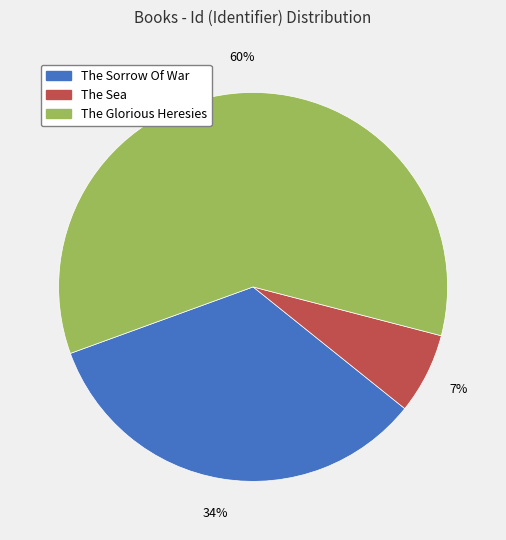

Which slice is the largest?

The Glorious Heresies